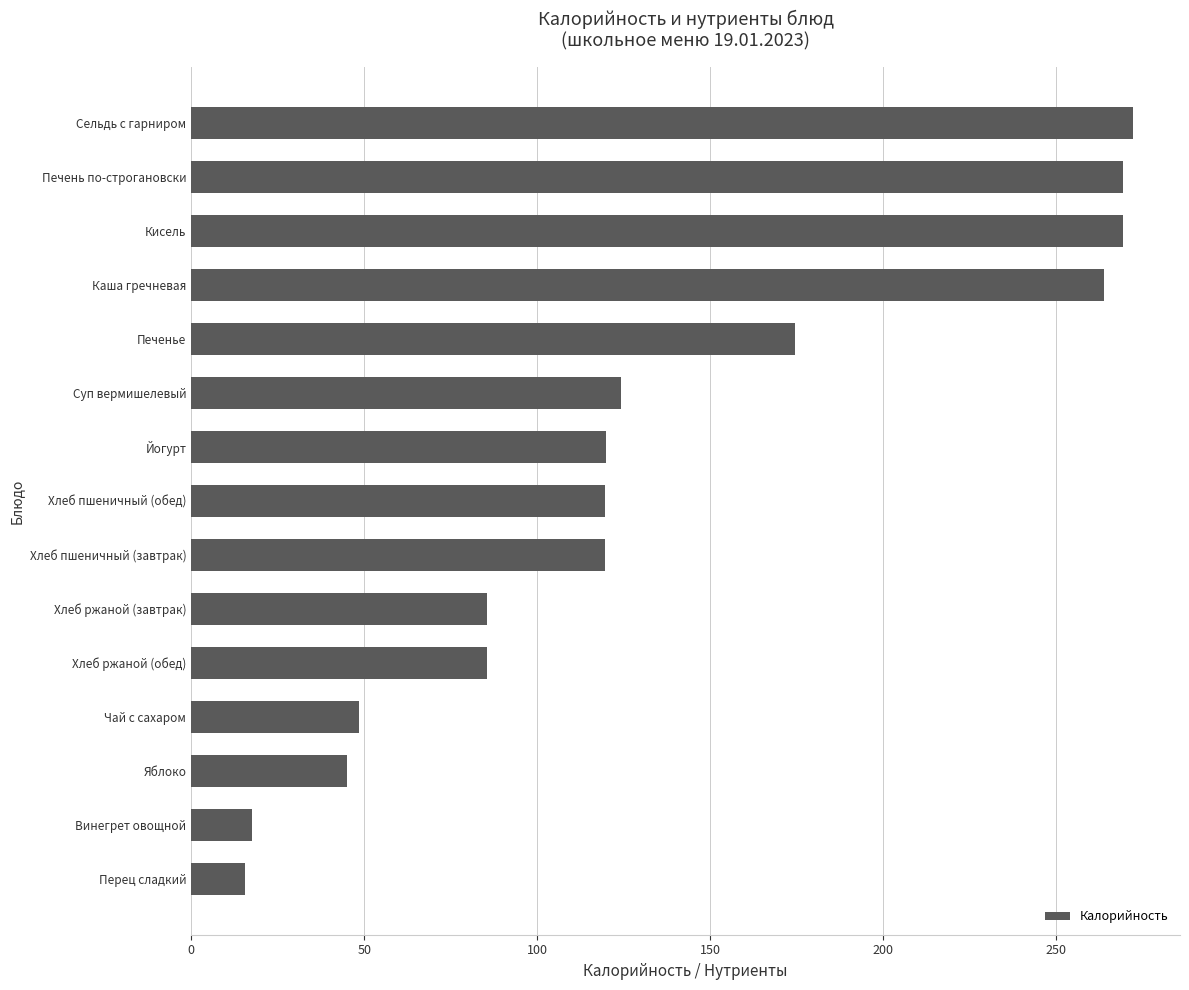

What is the sum of the values at Сельдь с гарниром and Кисель?

541.3